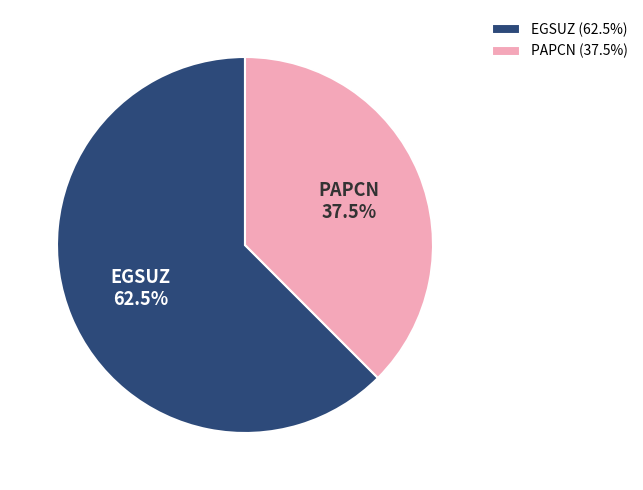

Does EGSUZ account for over 50% of the chart?

Yes